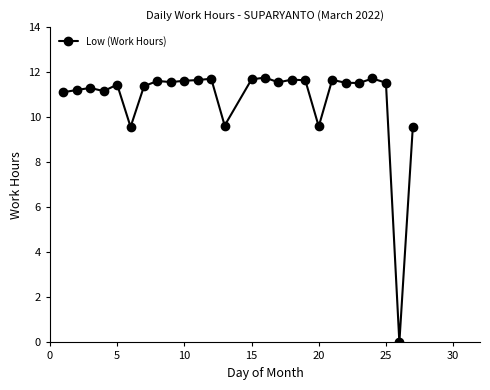

What is the maximum value shown in the chart?

11.8